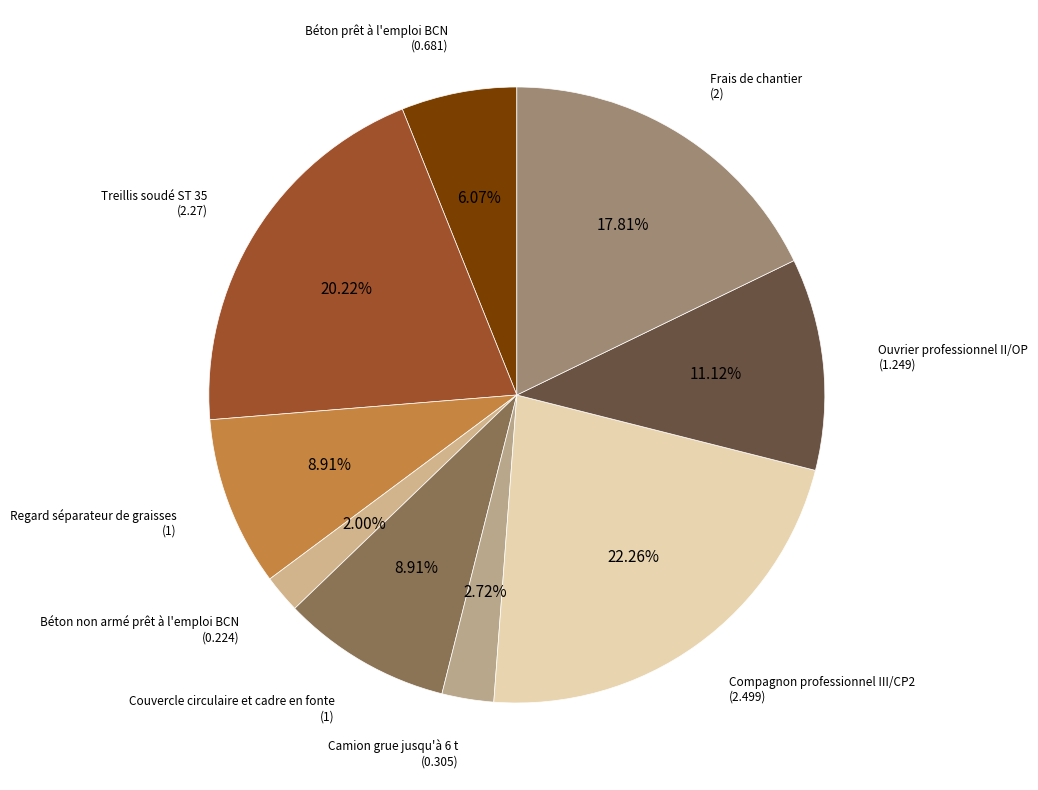

To the nearest percent, what is the combined percentage of Couvercle circulaire et cadre en fonte and Ouvrier professionnel II/OP?

20%